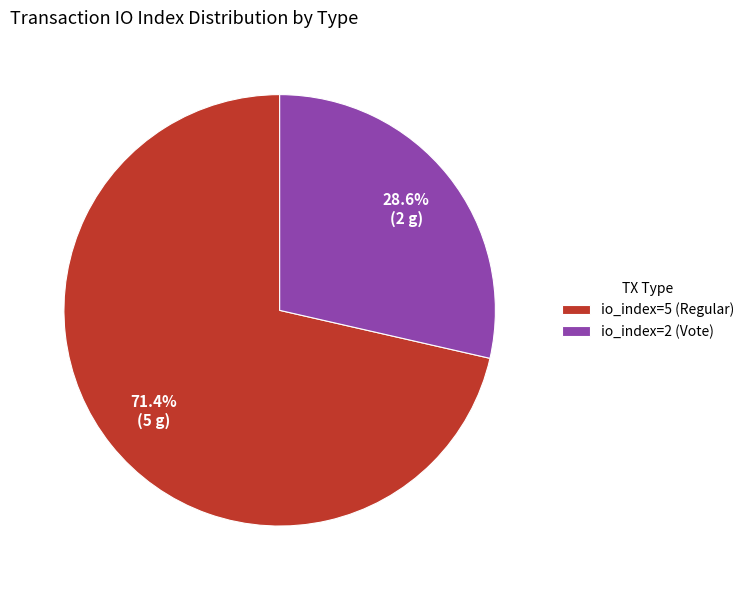

What is the largest slice in the pie chart?

io_index=5 (Regular)